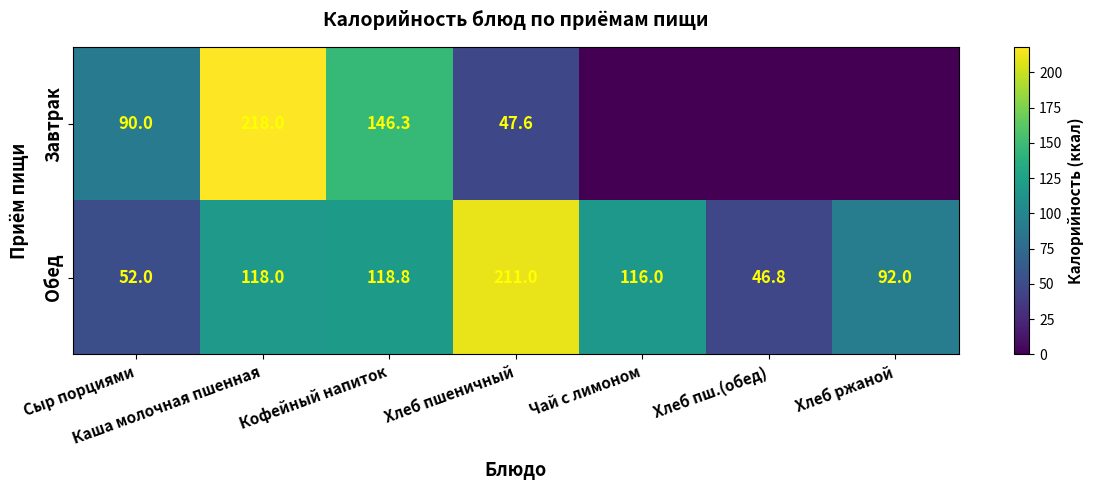

What is the difference between the highest and lowest values at Хлеб пшеничный?

163.4